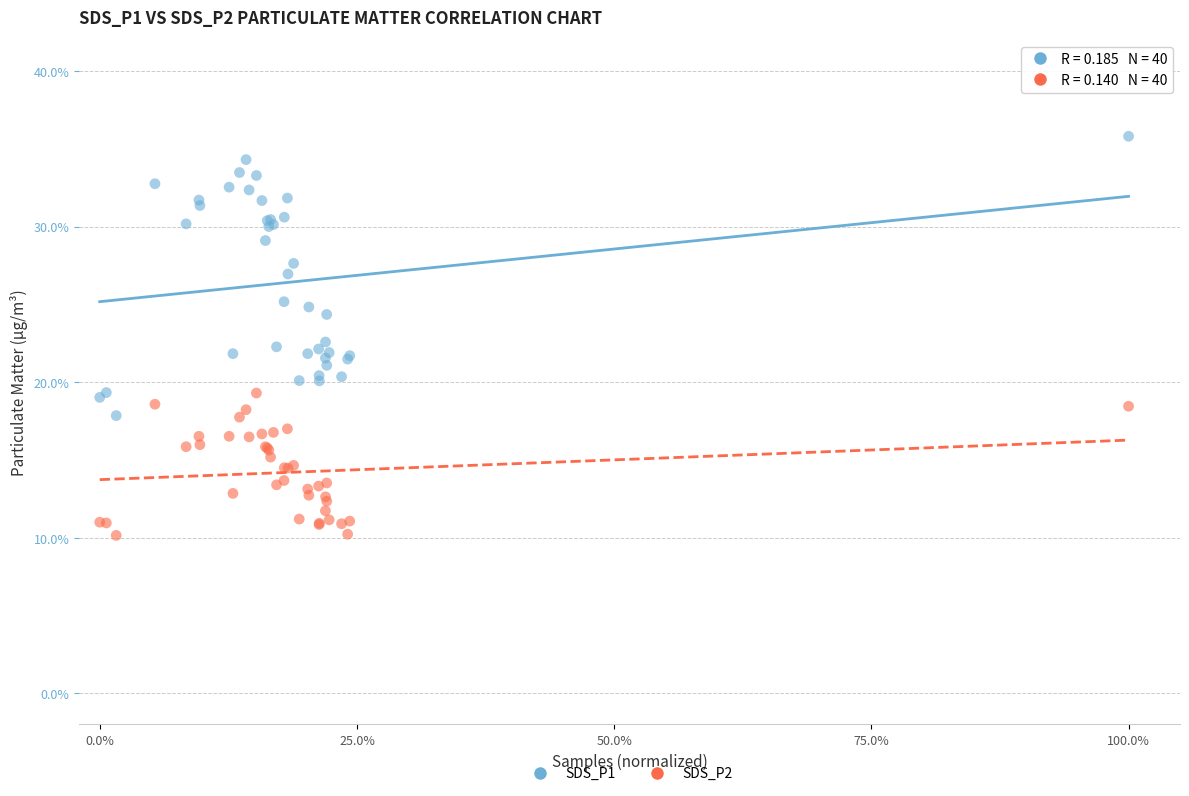

Which series has the largest Y range (max minus min)?

SDS_P1